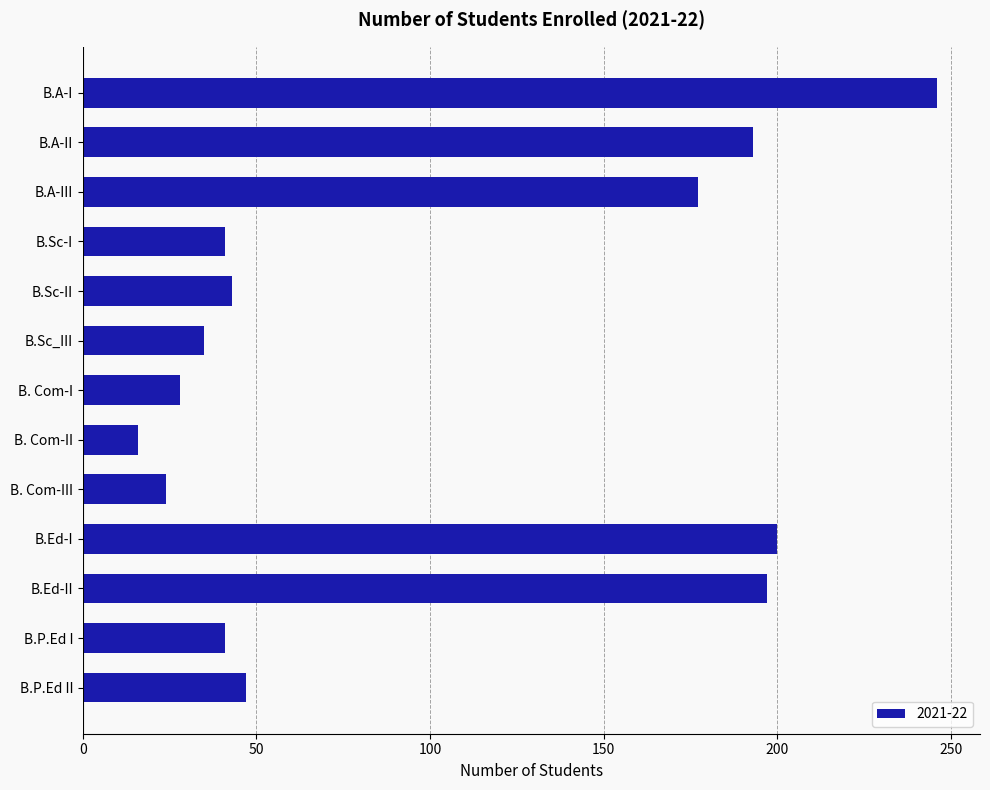

What is the value of the 2nd bar from the top?

193